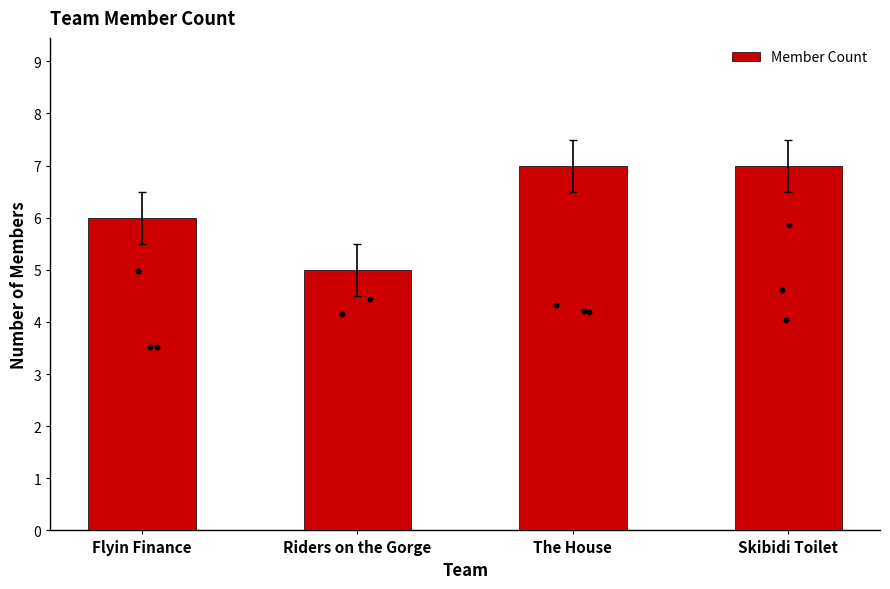

Between Flyin Finance and Skibidi Toilet, which is larger?

Skibidi Toilet